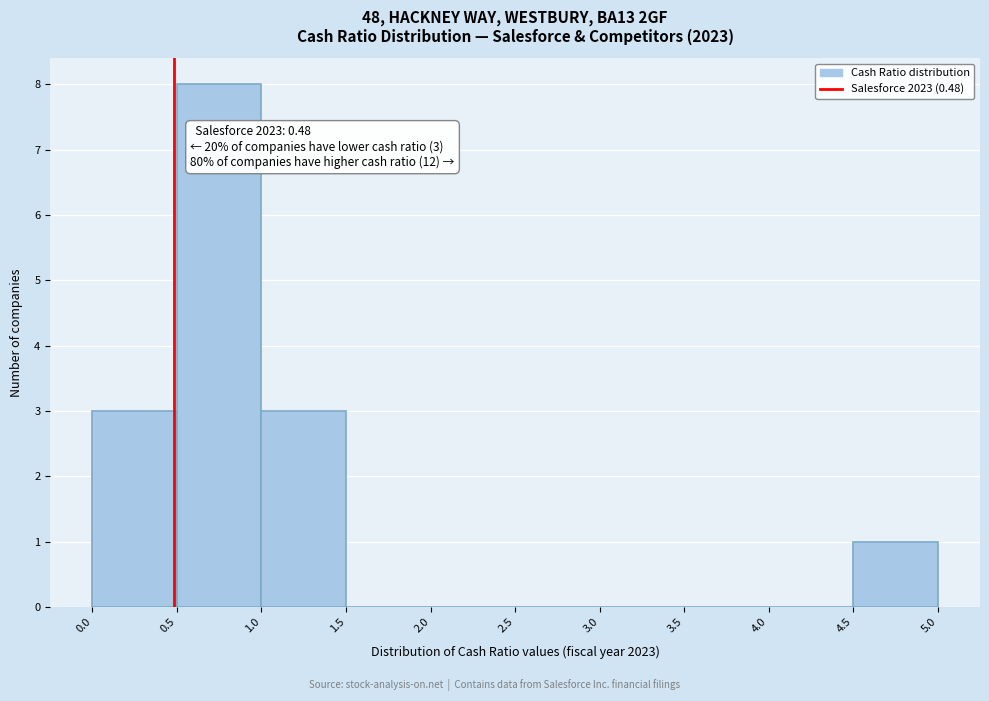

Over which range of the x-axis is the bar tallest?

0.5 to 1.0